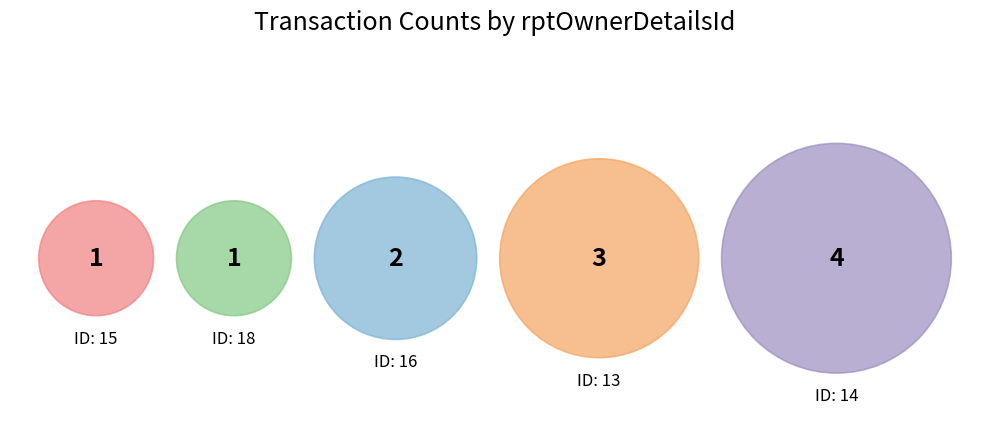

Rank the categories by value from lowest to highest.

15, 18, 16, 13, 14